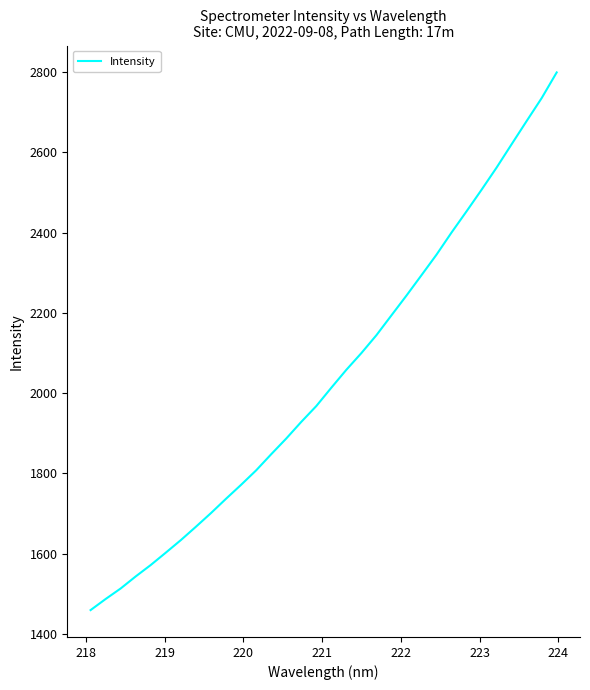

What is the smallest value displayed?

1459.6